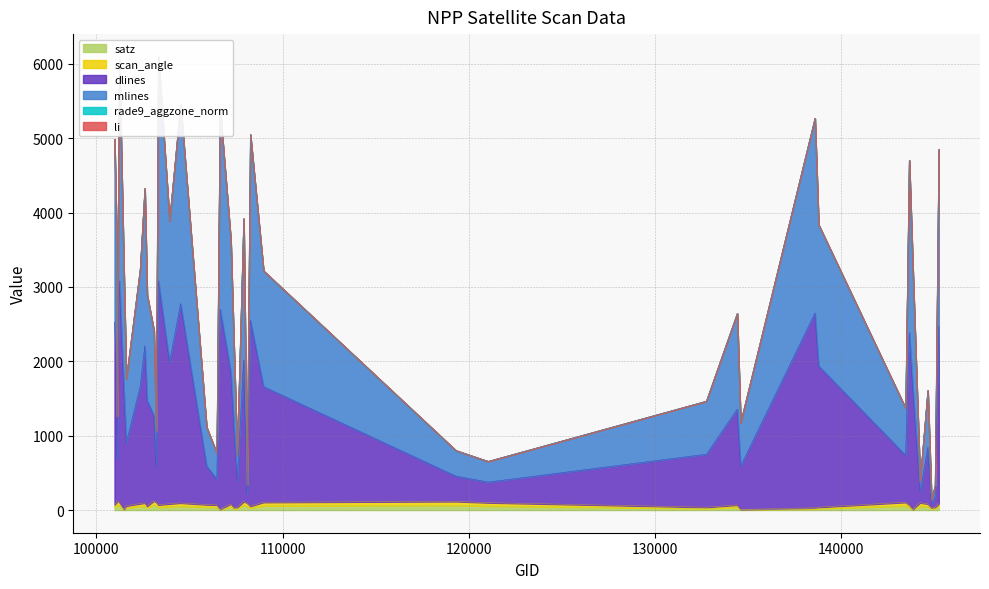

What is the value of the mlines point at the 36th from the left?

387.8